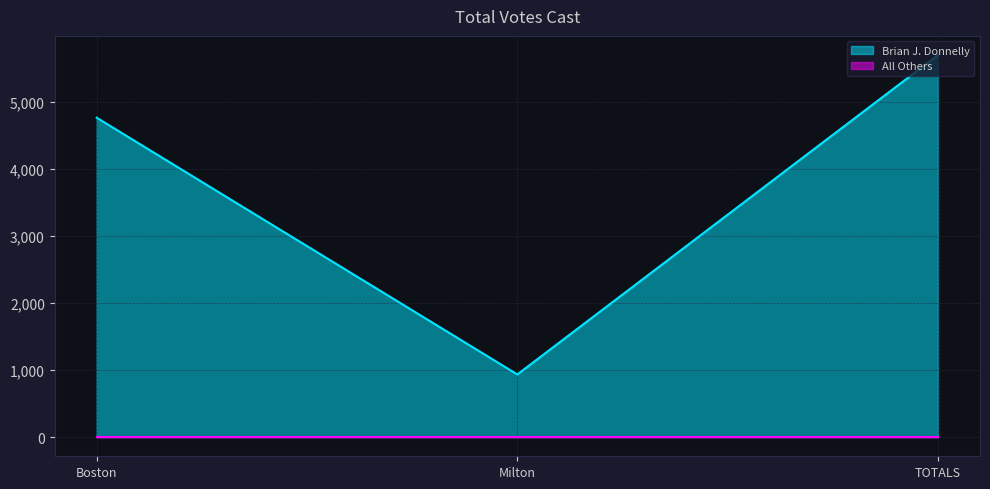

Is it true that the value at Milton is 935?

True